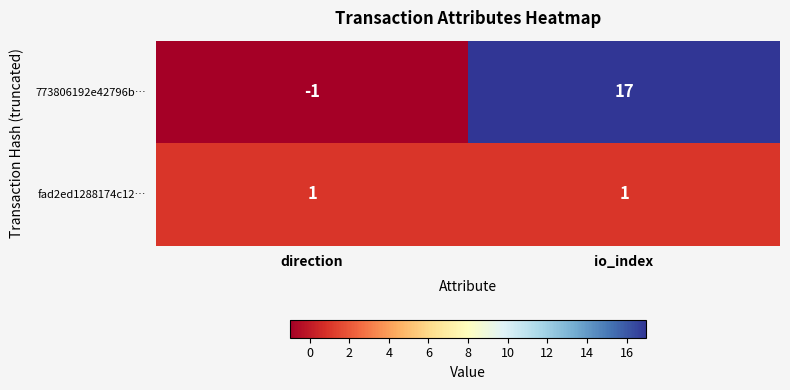

What is the difference between the 773806192e42796b… values at direction and io_index?

18